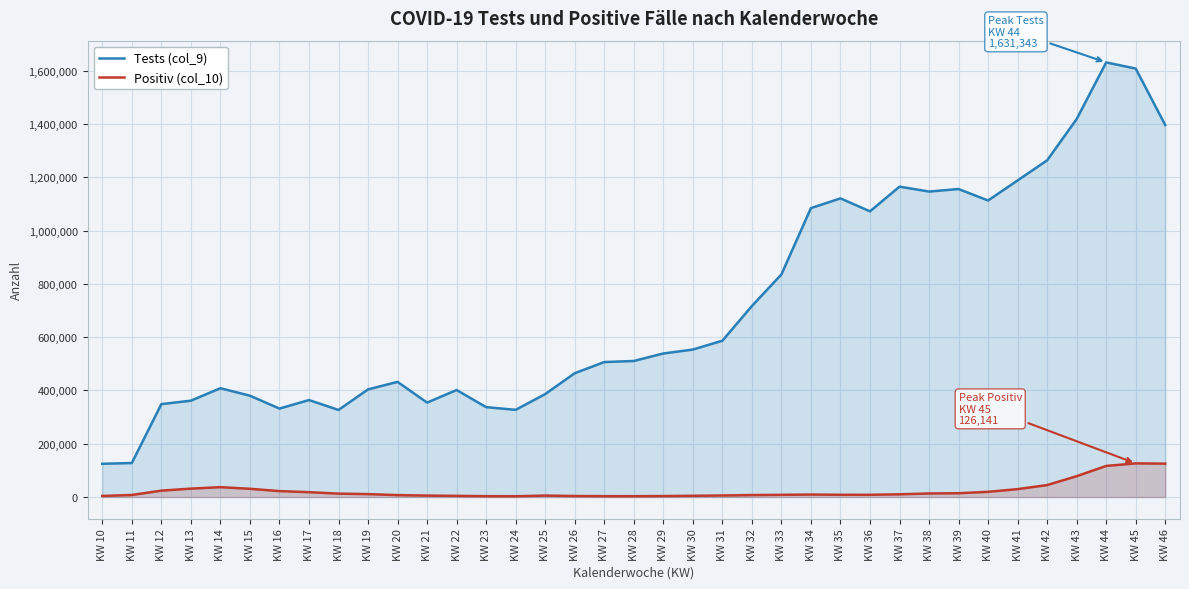

The Tests (col_9) series shows 499048 at KW 17. True or false?

False